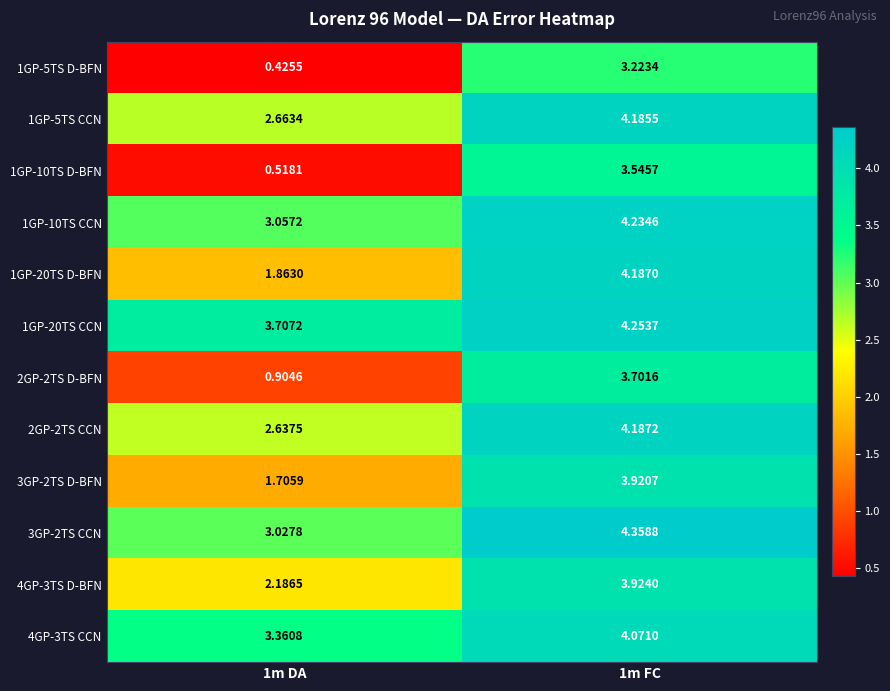

At which category does the chart reach its minimum across all series?

1m DA